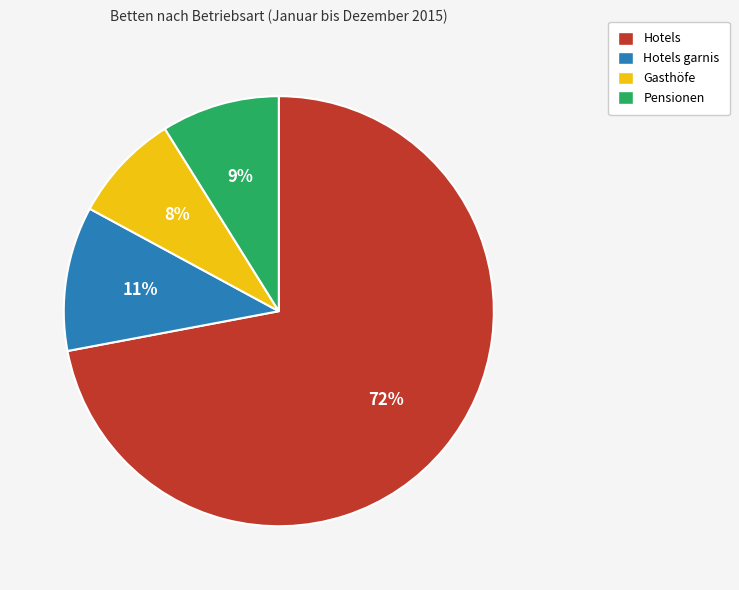

To the nearest percent, what is the difference between the largest and smallest slice percentages?

64%